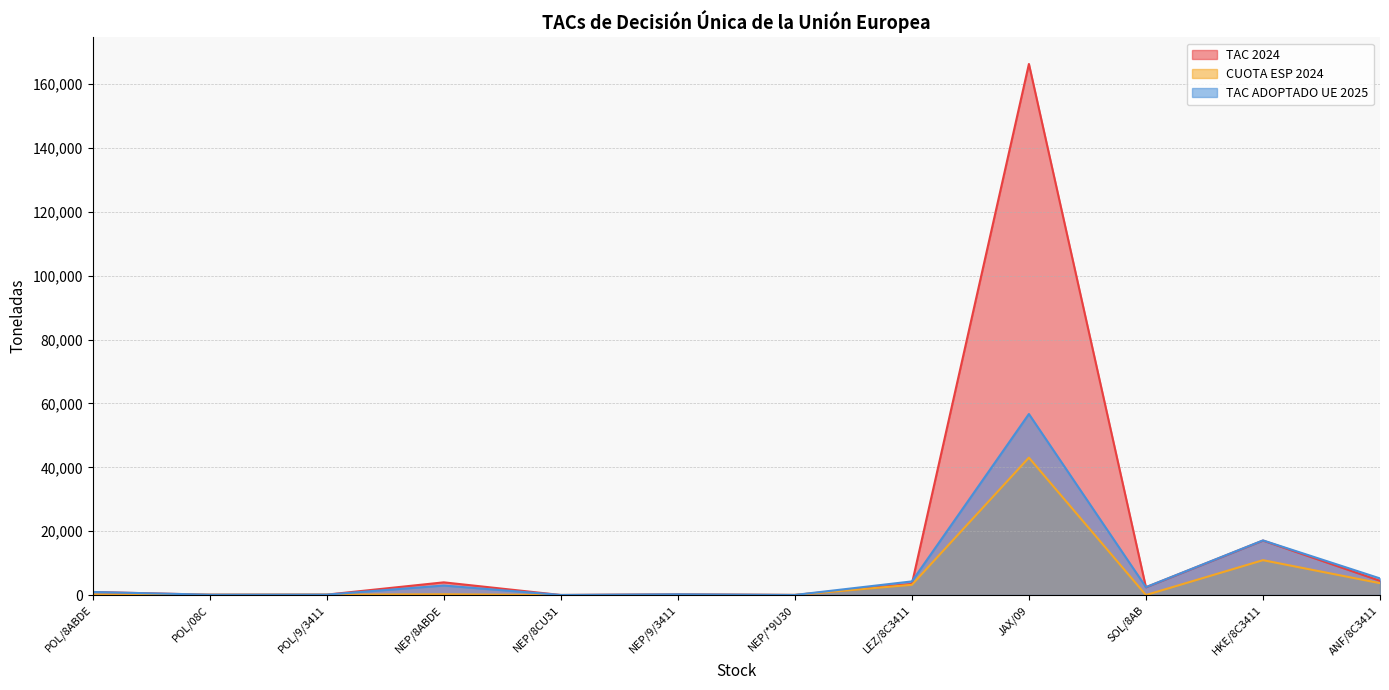

What is the total value across all series at JAX/09?

266053.0